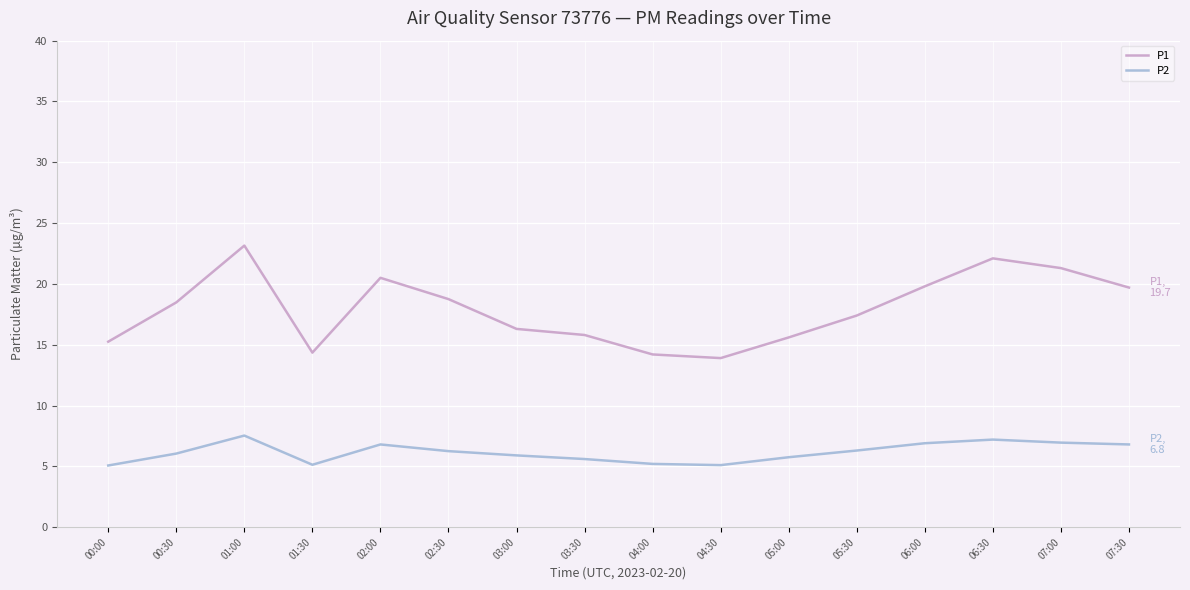

What value does the P2 series have at 00:00?

5.1